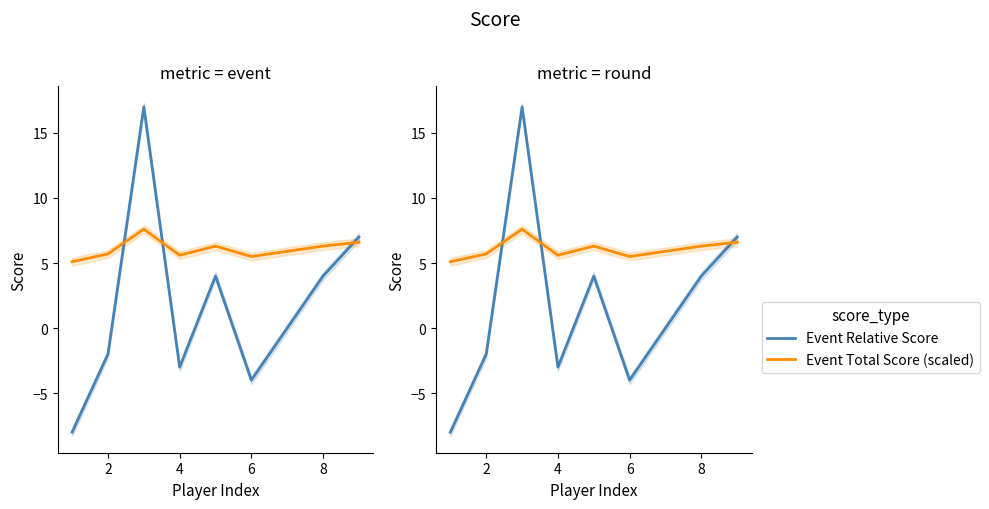

True or false: Event Relative Score has more than 0 interior local peaks.

True